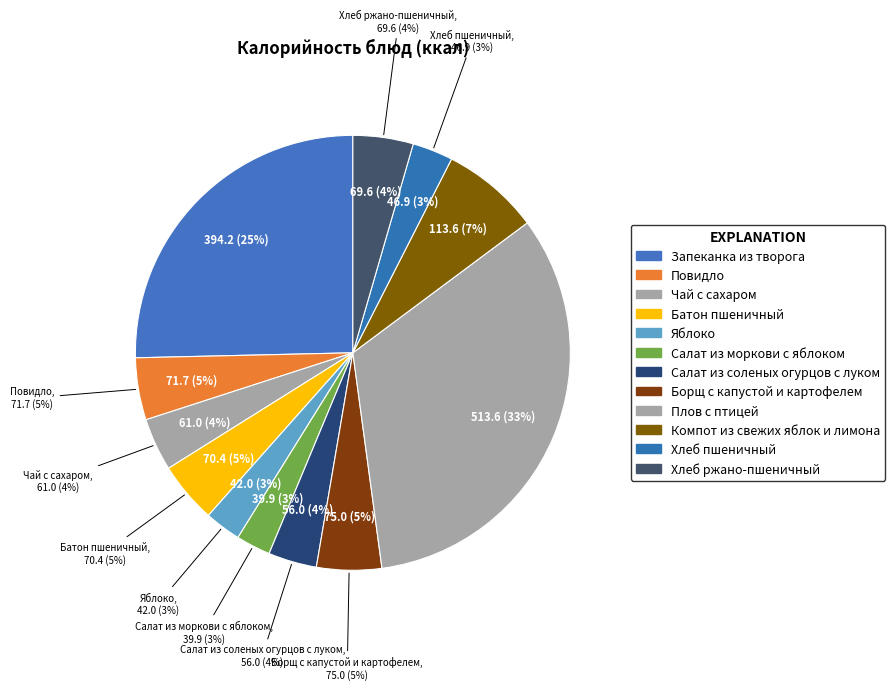

Rank the categories by value from lowest to highest.

Салат из моркови с яблоком, Яблоко, Хлеб пшеничный, Салат из соленых огурцов с луком, Чай с сахаром, Хлеб ржано-пшеничный, Батон пшеничный, Повидло, Борщ с капустой и картофелем, Компот из свежих яблок и лимона, Запеканка из творога, Плов с птицей